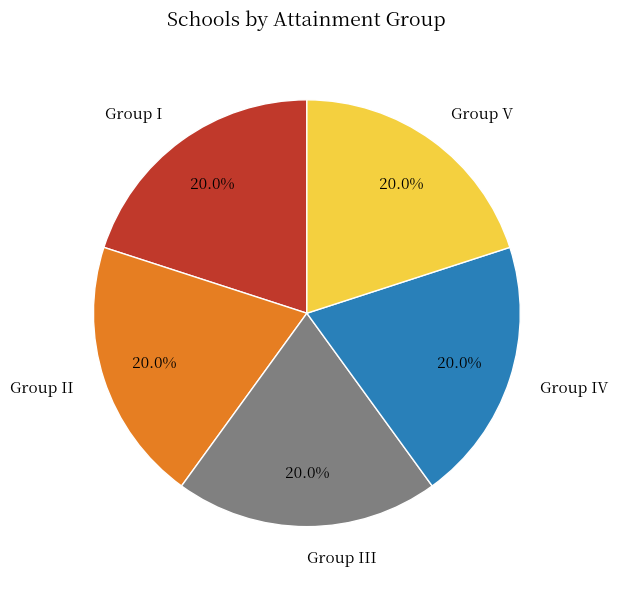

Does Group IV represent more than half of the total?

No